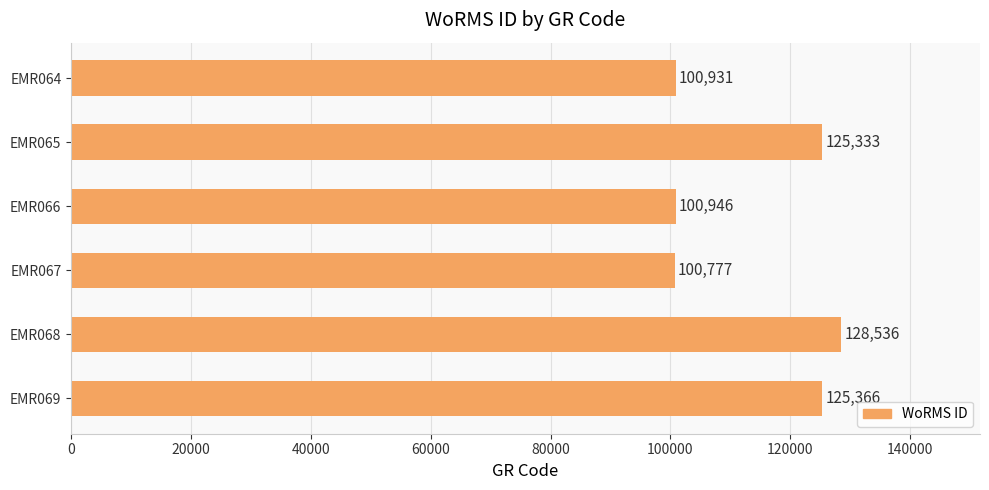

The value at EMR067 is 100777. True or false?

True